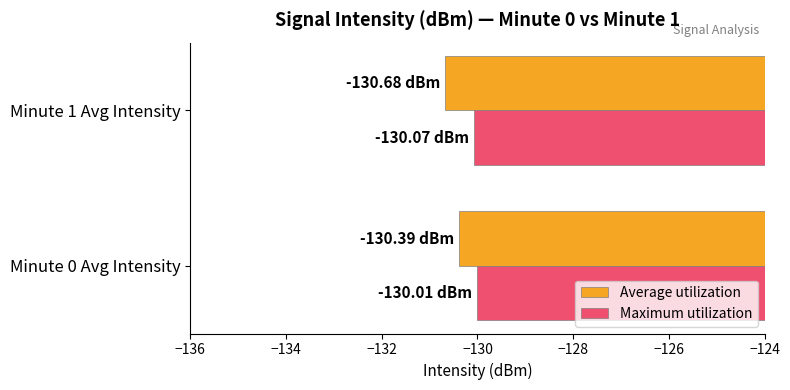

At which category is the sum across all series the highest?

Minute 0 Avg Intensity